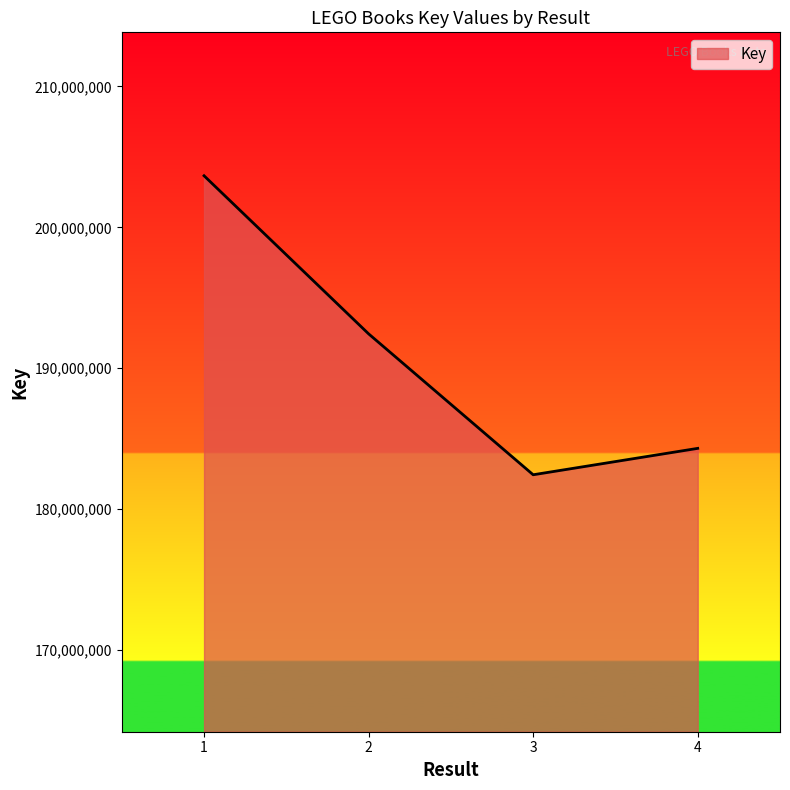

Rank the categories by value from lowest to highest.

3, 4, 2, 1